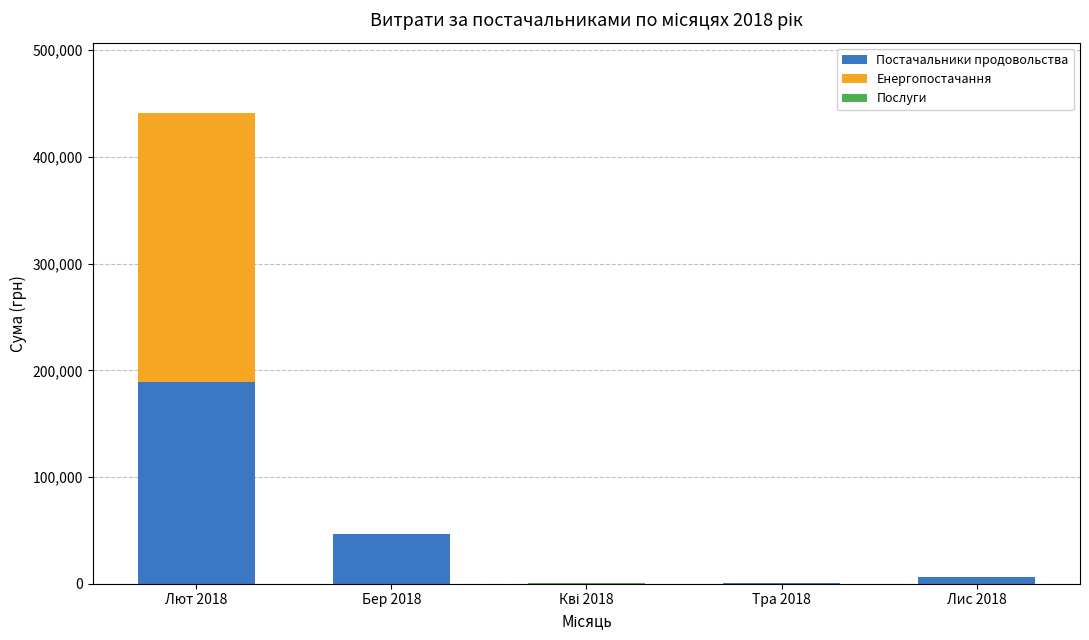

The value of Постачальники продовольства at Бер 2018 is 46339.2. True or false?

True